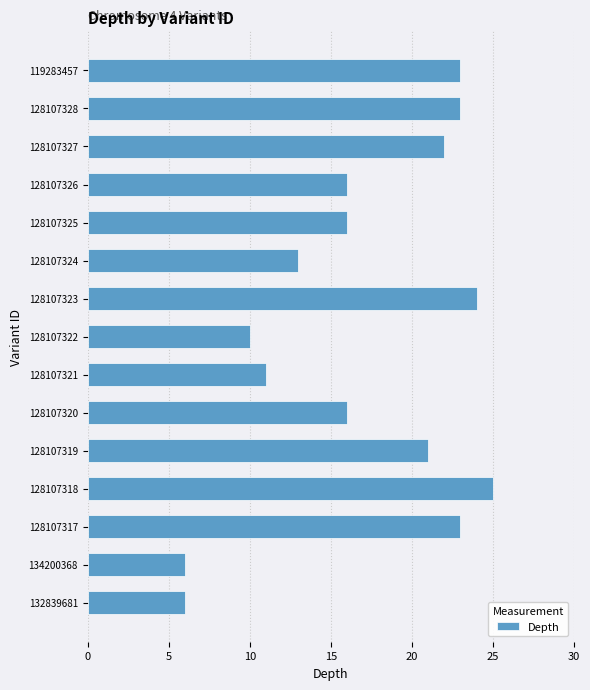

What is the greatest value displayed?

25